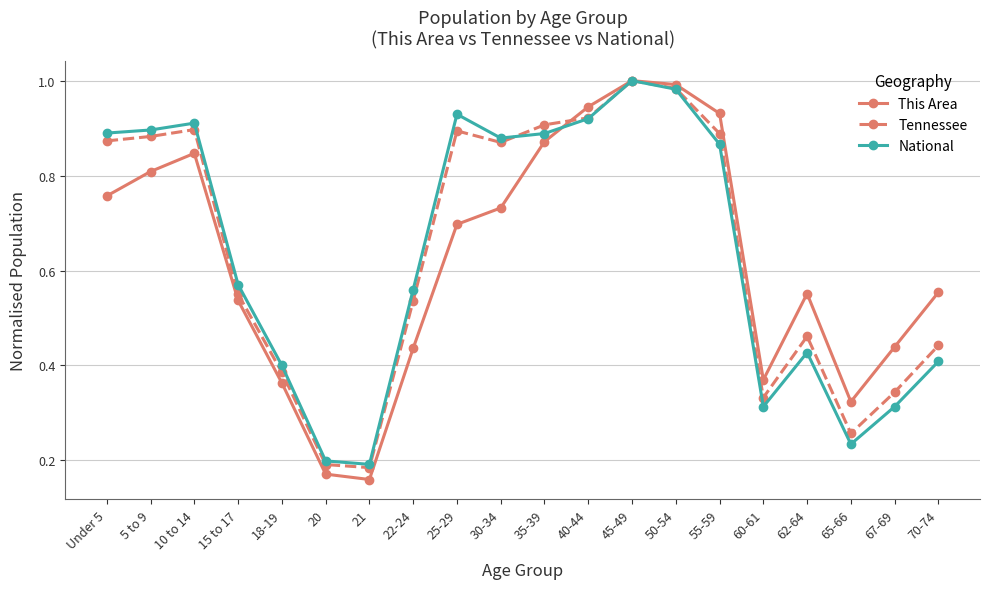

What position from the right is 10 to 14?

18